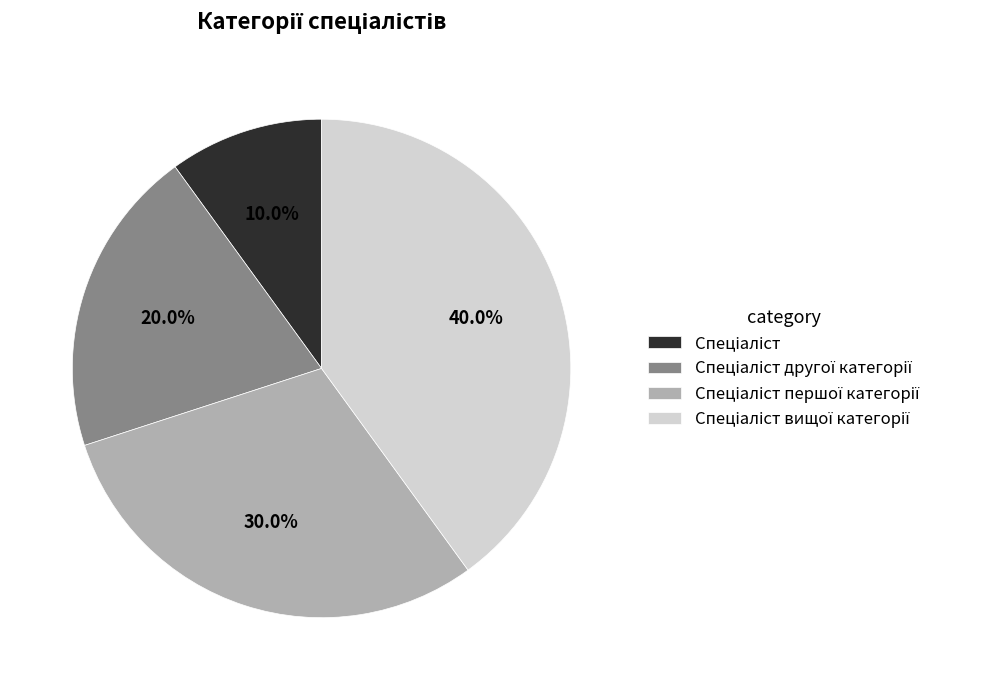

Is there any slice that represents more than half of the pie?

No